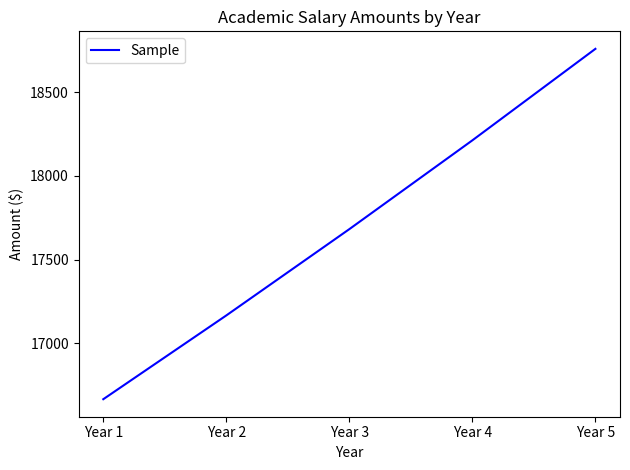

What is the approximate value at Year 3, to the nearest 10?

17680